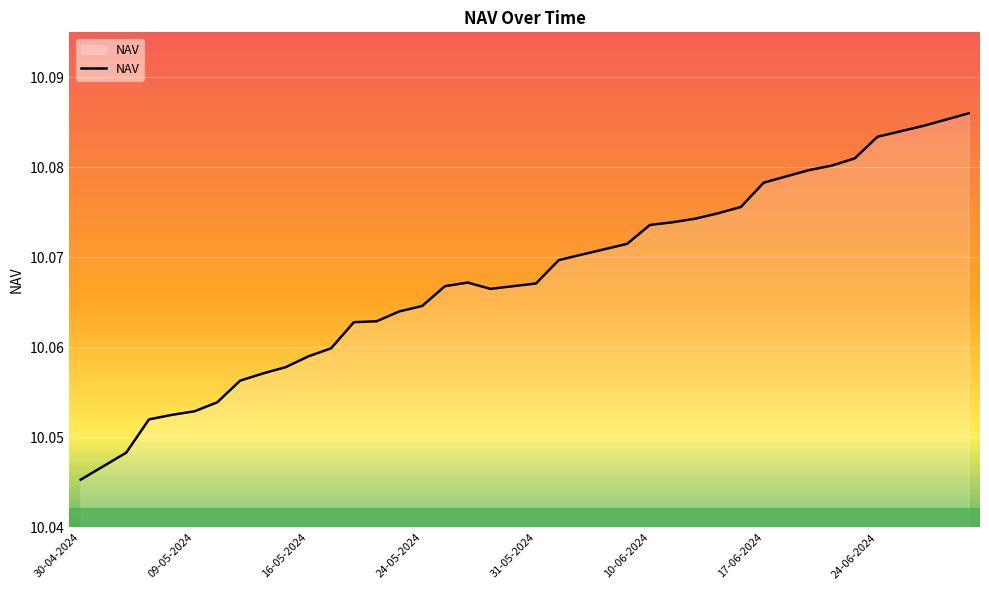

Which label corresponds to the smallest value in the chart?

30-04-2024